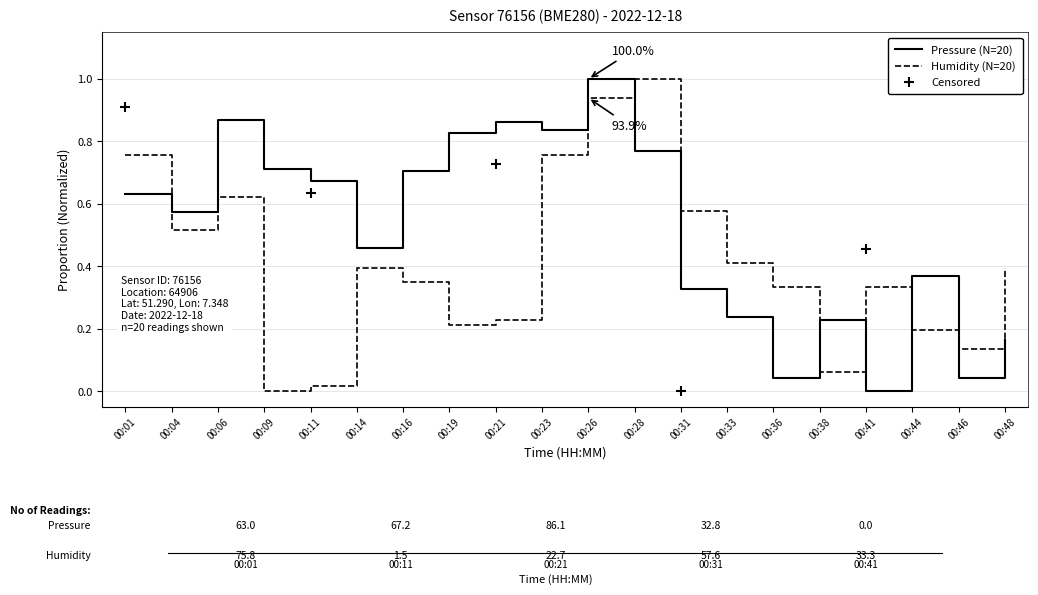

Which series reaches the maximum Y coordinate?

pressure